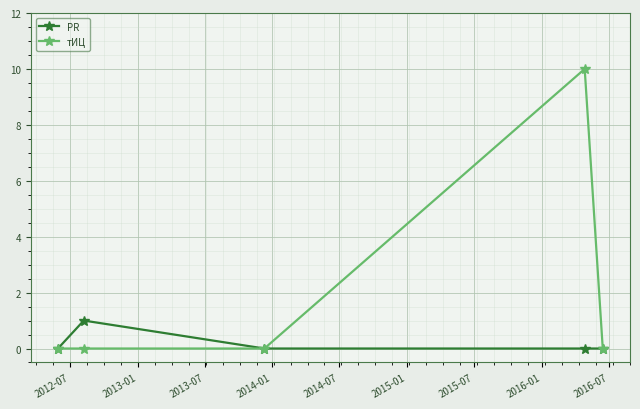

What is the difference between the maximum and minimum values in the тИЦ series?

10